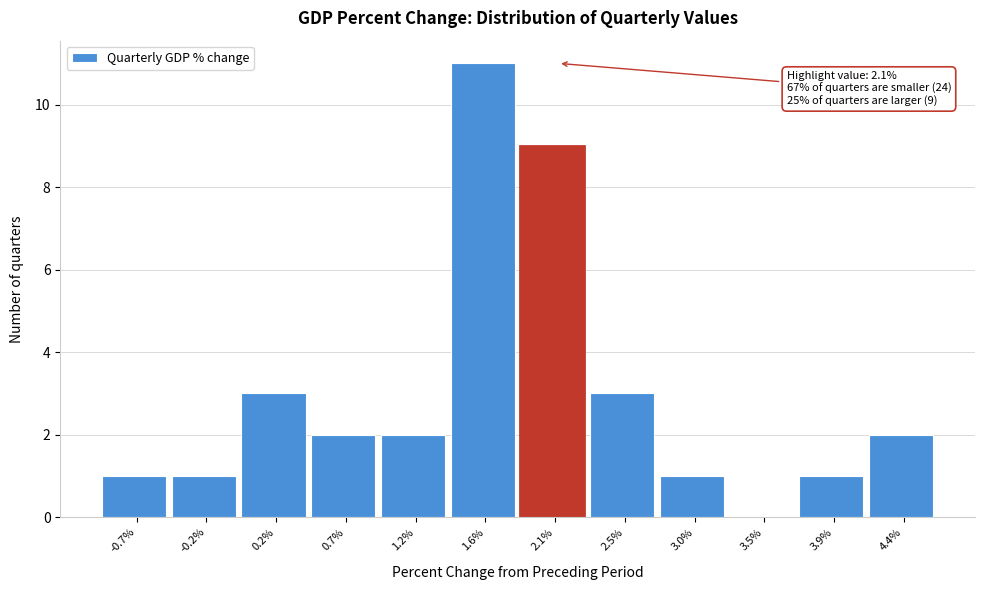

Which range on the x-axis has the tallest bar?

1.40 to 1.85